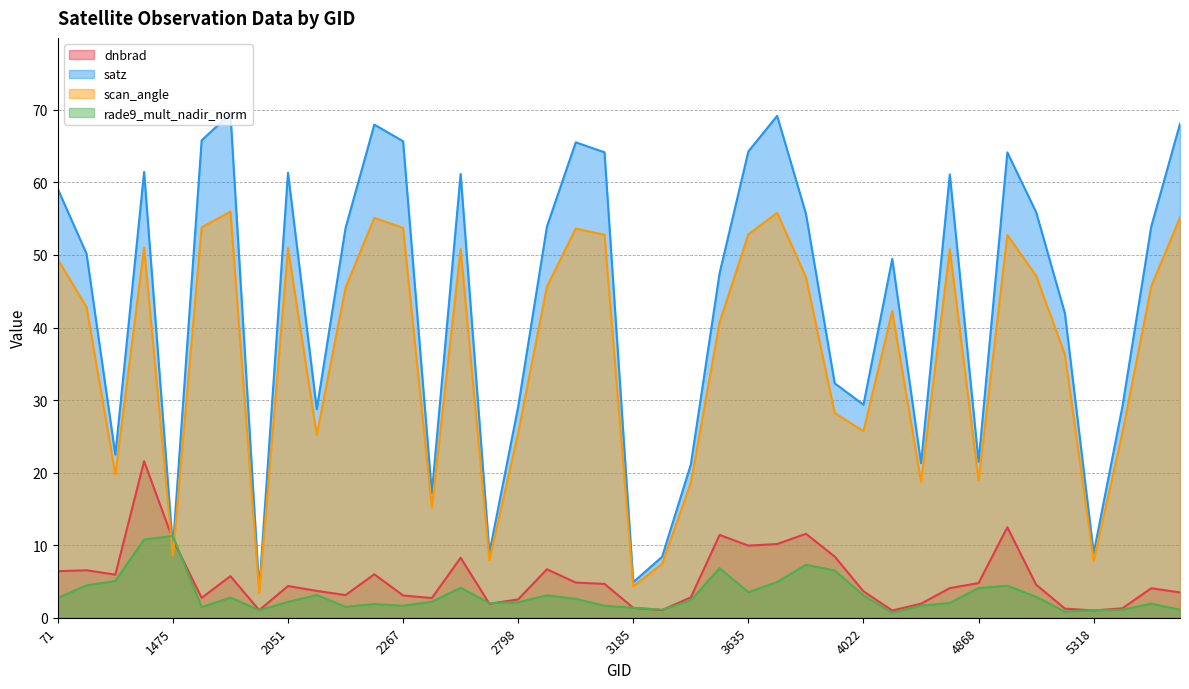

Rank the series at 3338 from lowest to highest value.

dnbrad, rade9_mult_nadir_norm, scan_angle, satz